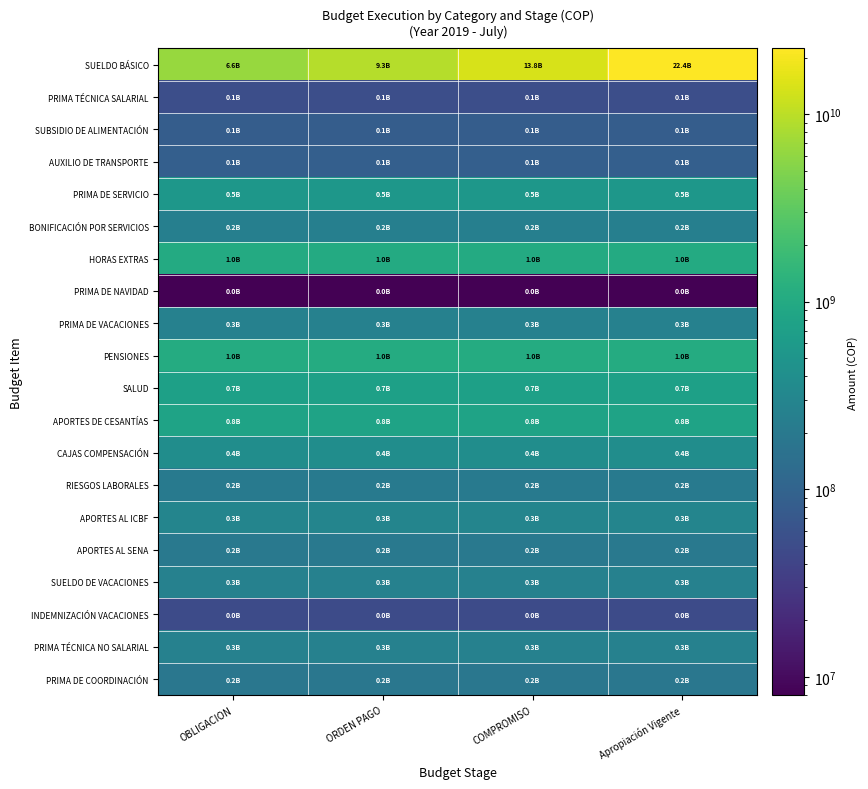

Reading right to left, list all the values displayed in this chart.

SUELDO BÁSICO: Apropiación Vigente=22385842299	COMPROMISO=13826769903	ORDEN PAGO=9297144768	OBLIGACION=6582438217
PRIMA TÉCNICA SALARIAL: Apropiación Vigente=53360702	COMPROMISO=53360702	ORDEN PAGO=53360702	OBLIGACION=53360702
SUBSIDIO DE ALIMENTACIÓN: Apropiación Vigente=83562649	COMPROMISO=83562649	ORDEN PAGO=83562649	OBLIGACION=83562649
AUXILIO DE TRANSPORTE: Apropiación Vigente=87894296	COMPROMISO=87894296	ORDEN PAGO=87894296	OBLIGACION=87894296
PRIMA DE SERVICIO: Apropiación Vigente=528870107	COMPROMISO=528870107	ORDEN PAGO=528870107	OBLIGACION=528870107
BONIFICACIÓN POR SERVICIOS: Apropiación Vigente=249162606	COMPROMISO=249162606	ORDEN PAGO=249162606	OBLIGACION=249162606
HORAS EXTRAS: Apropiación Vigente=1017397492	COMPROMISO=1017397492	ORDEN PAGO=1017397492	OBLIGACION=1017397492
PRIMA DE NAVIDAD: Apropiación Vigente=7988699	COMPROMISO=7988699	ORDEN PAGO=7988699	OBLIGACION=7988699
PRIMA DE VACACIONES: Apropiación Vigente=263537063	COMPROMISO=263537063	ORDEN PAGO=263537063	OBLIGACION=263537063
PENSIONES: Apropiación Vigente=1039437375	COMPROMISO=1039437375	ORDEN PAGO=1039437375	OBLIGACION=1039437375
SALUD: Apropiación Vigente=736244779	COMPROMISO=736244779	ORDEN PAGO=736244779	OBLIGACION=736244779
APORTES DE CESANTÍAS: Apropiación Vigente=803448972	COMPROMISO=803448972	ORDEN PAGO=803448972	OBLIGACION=803448972
CAJAS COMPENSACIÓN: Apropiación Vigente=392166700	COMPROMISO=392166700	ORDEN PAGO=392166700	OBLIGACION=392166700
RIESGOS LABORALES: Apropiación Vigente=202640200	COMPROMISO=202640200	ORDEN PAGO=202640200	OBLIGACION=202640200
APORTES AL ICBF: Apropiación Vigente=293410300	COMPROMISO=293410300	ORDEN PAGO=293410300	OBLIGACION=293410300
APORTES AL SENA: Apropiación Vigente=195664000	COMPROMISO=195664000	ORDEN PAGO=195664000	OBLIGACION=195664000
SUELDO DE VACACIONES: Apropiación Vigente=262275129	COMPROMISO=262275129	ORDEN PAGO=262275129	OBLIGACION=262275129
INDEMNIZACIÓN VACACIONES: Apropiación Vigente=49663501	COMPROMISO=49663501	ORDEN PAGO=49663501	OBLIGACION=49663501
PRIMA TÉCNICA NO SALARIAL: Apropiación Vigente=264514730	COMPROMISO=264514730	ORDEN PAGO=264514730	OBLIGACION=264514730
PRIMA DE COORDINACIÓN: Apropiación Vigente=186200903	COMPROMISO=186200903	ORDEN PAGO=186200903	OBLIGACION=186200903